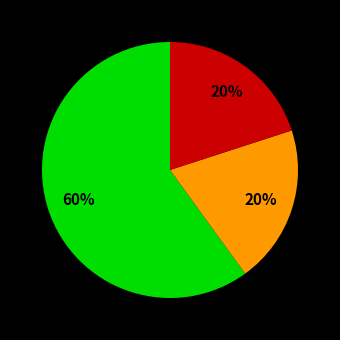

Is there a majority slice in this chart?

Yes